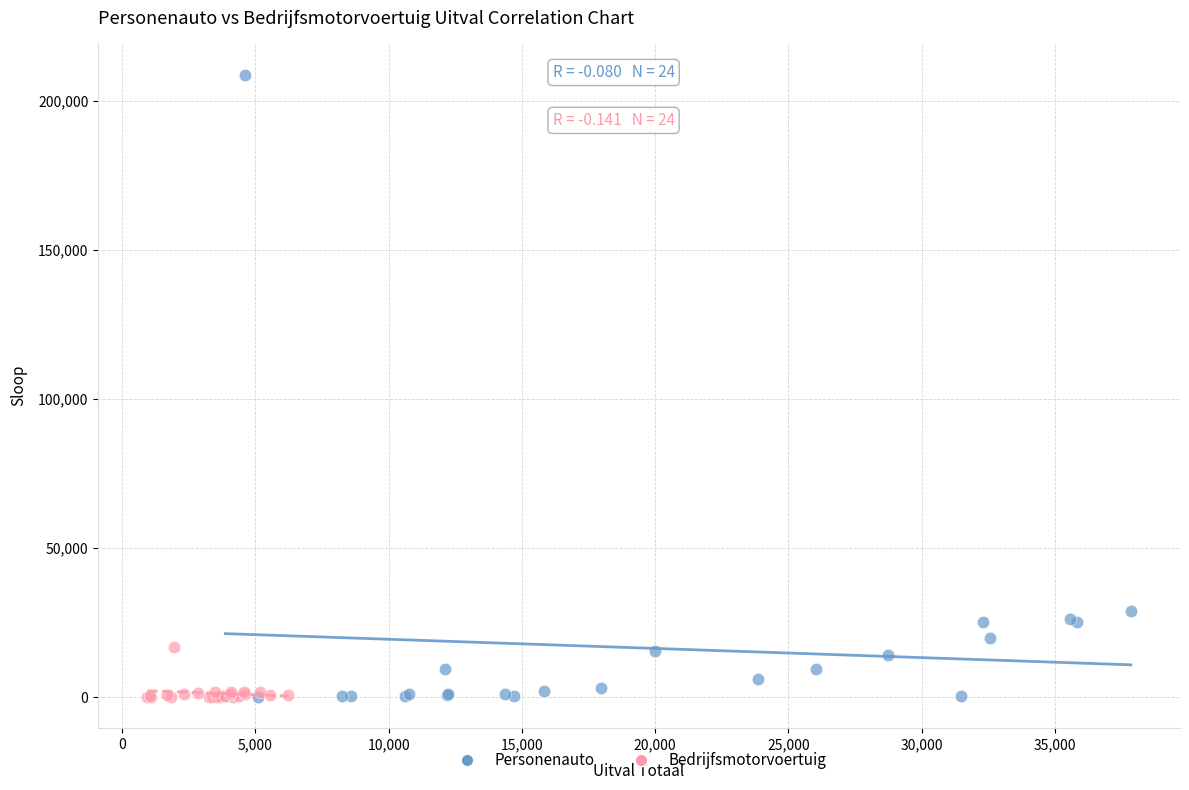

Which series contains the highest Y value?

Personenauto